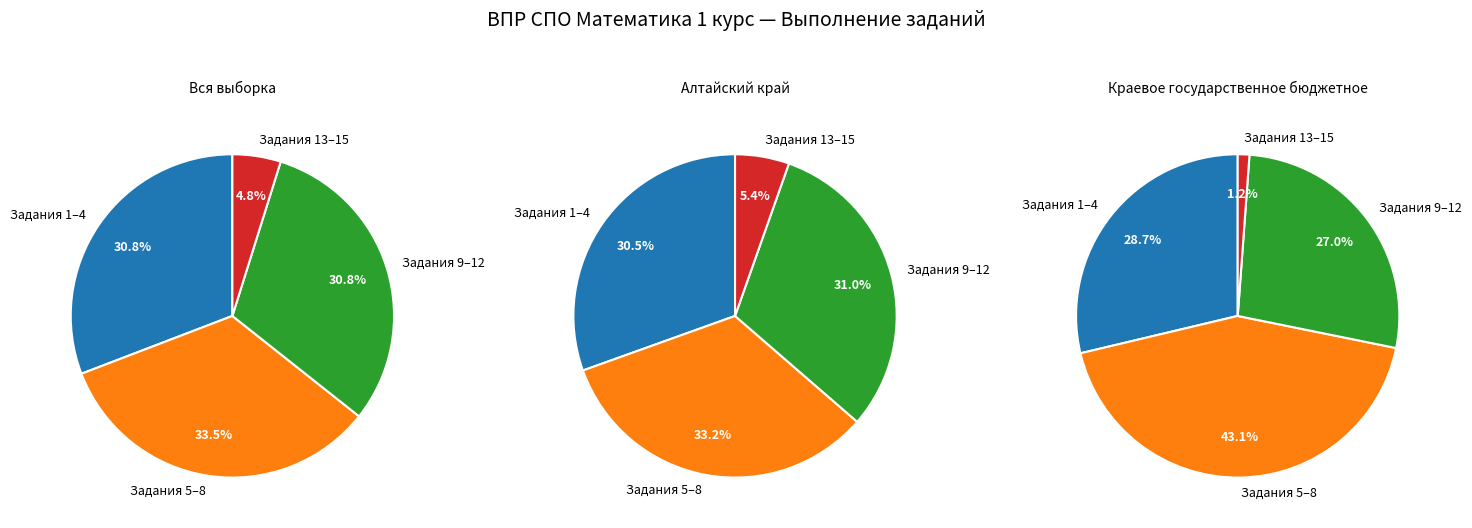

Which series changed the most between 9 and 13?

Краевое государственное бюджетное